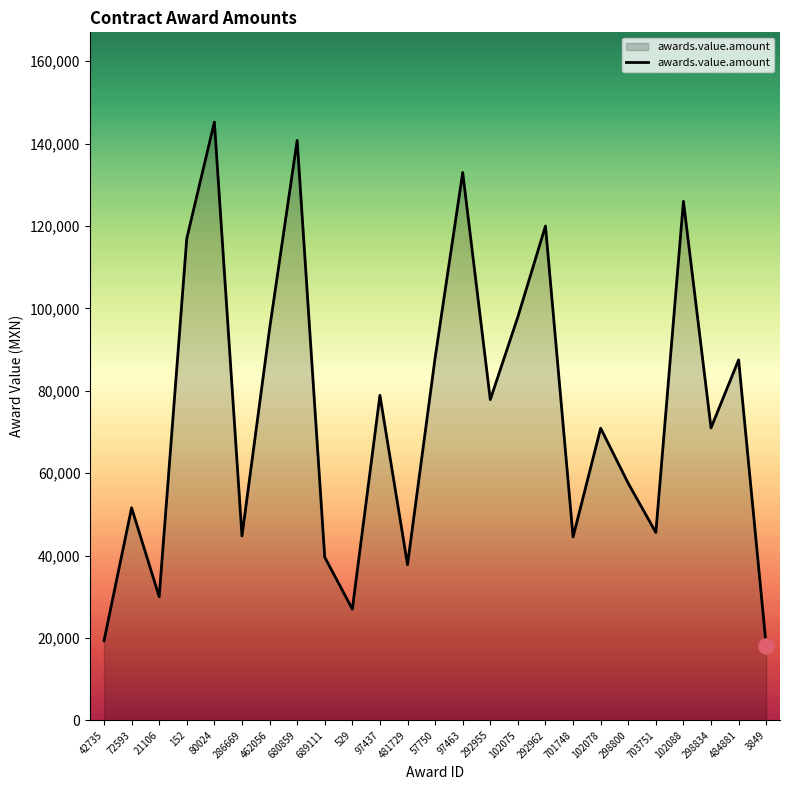

What is the change in value from 689111 to 298800?

+17937.0